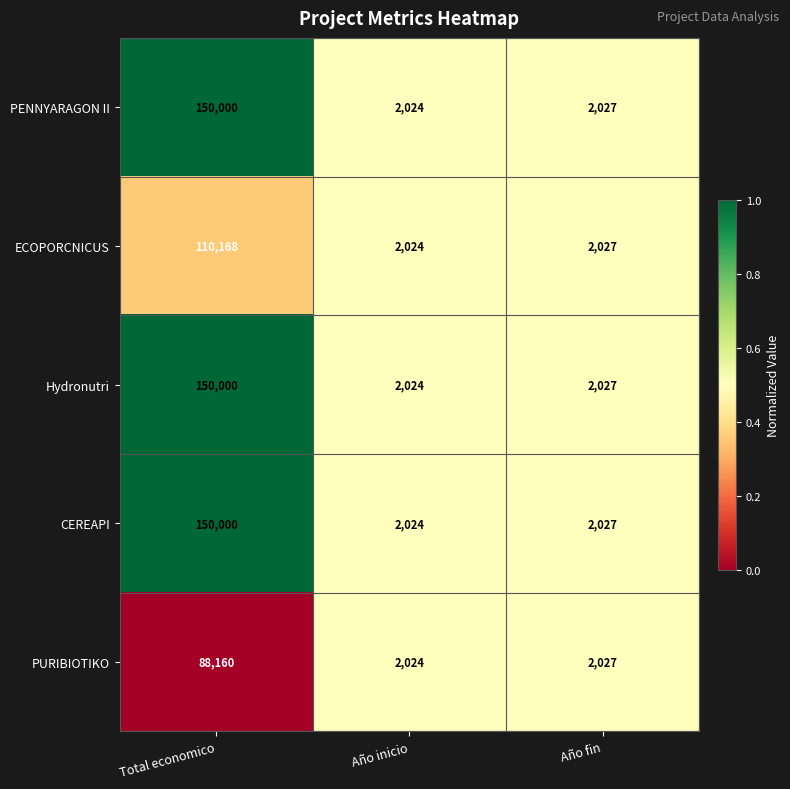

List the labels in order of PURIBIOTIKO value, smallest first.

Año inicio, Año fin, Total economico